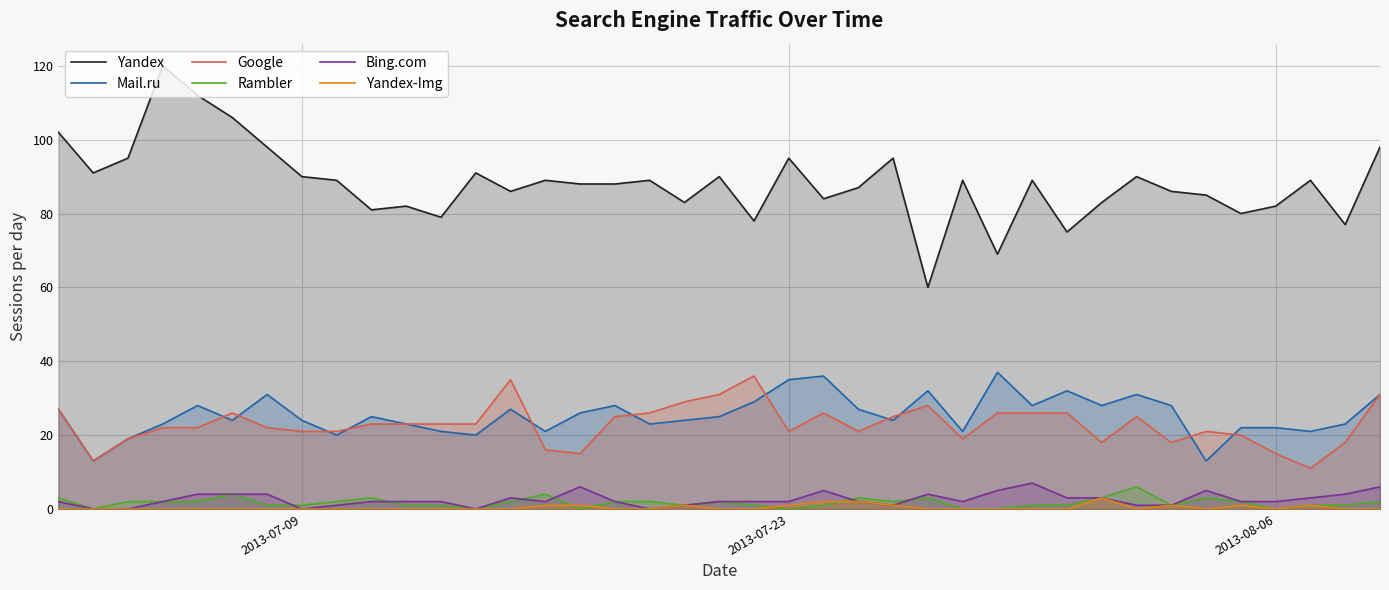

What is the difference between the maximum and minimum values in the Google series?

25